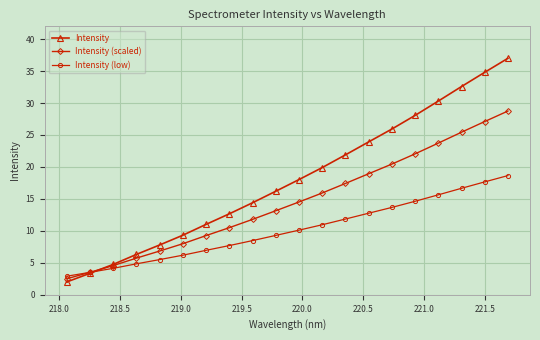

What is the value of the Intensity (scaled) point at the 19th from the left?

27.1